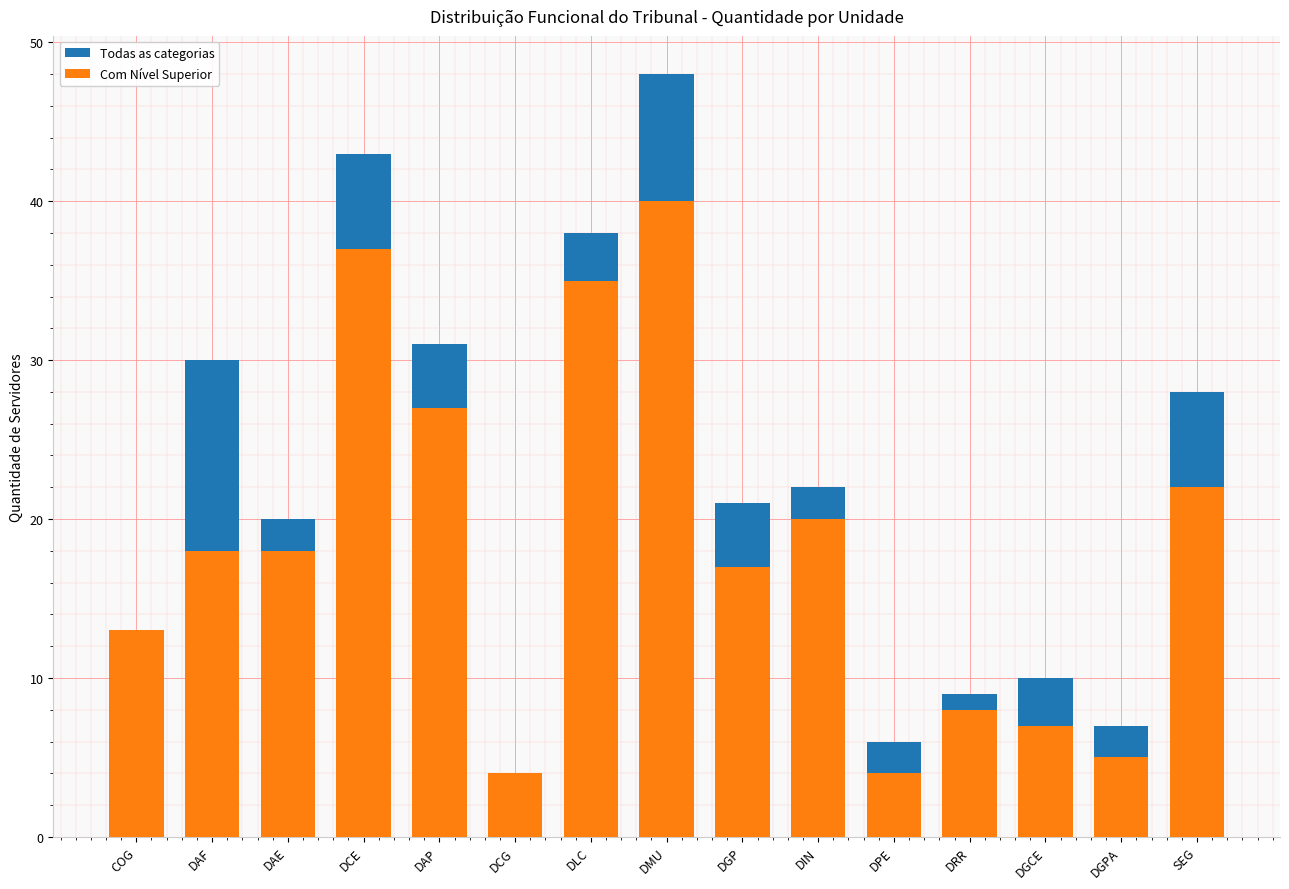

What is the difference between the second highest and minimum values in the Com Nível Superior series?

33